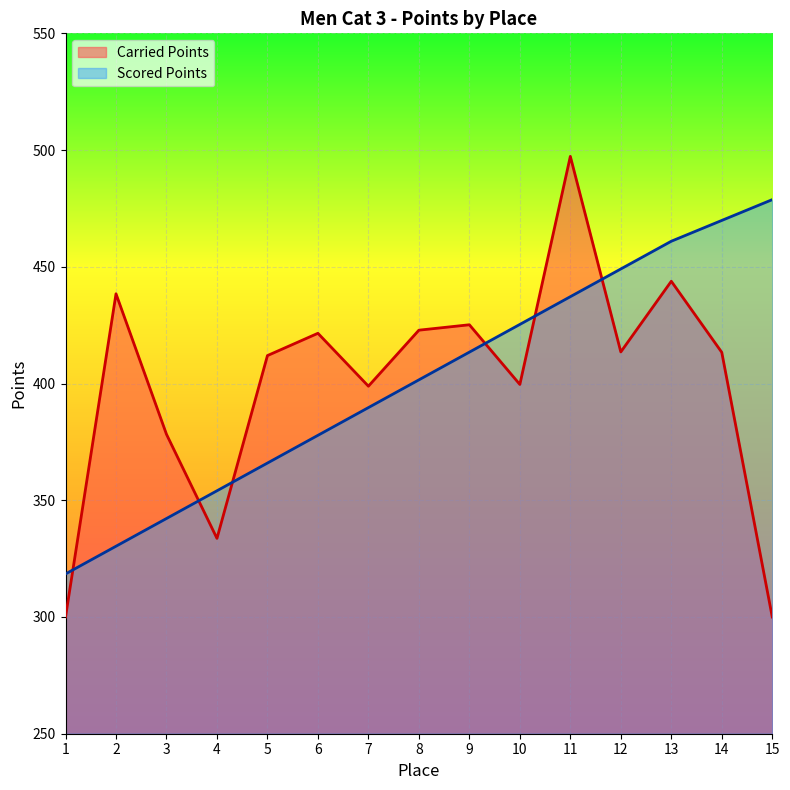

Between 4 and 7, which series saw the biggest shift?

Carried Points